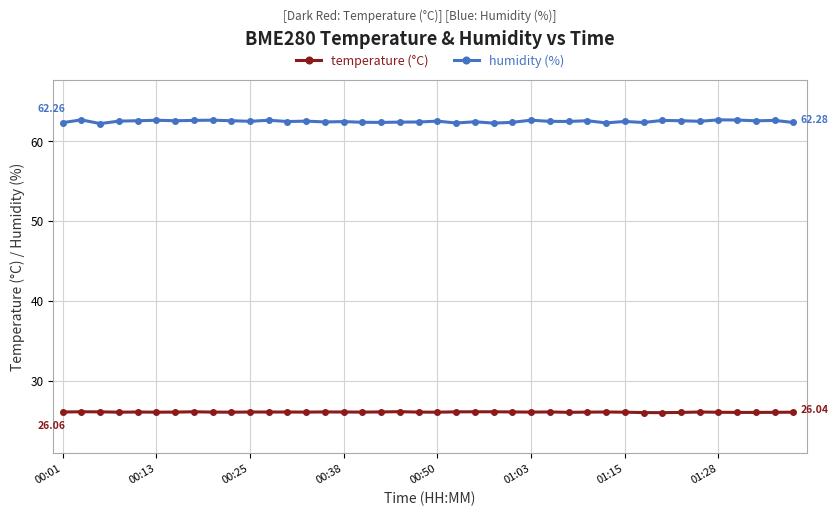

What is the sum of all humidity (%) values?

2496.8